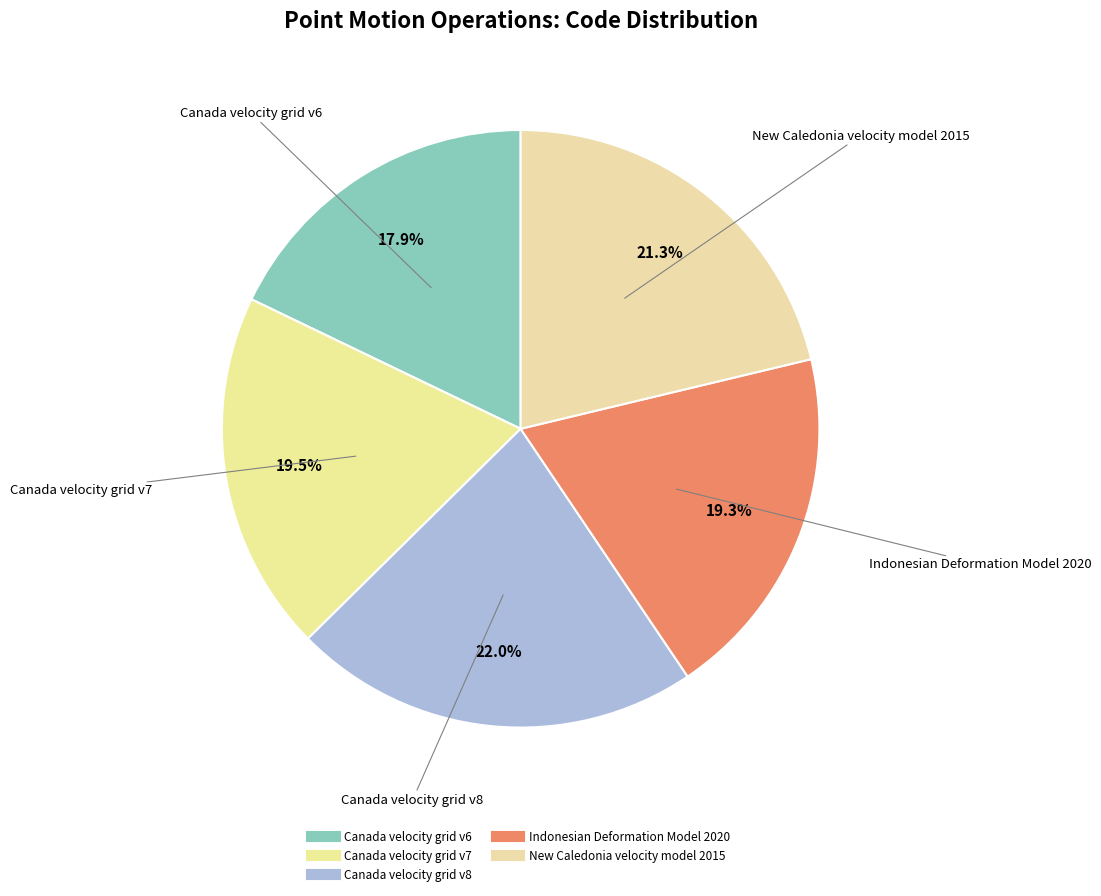

Rank the categories by value from highest to lowest.

Canada velocity grid v8, New Caledonia velocity model 2015, Canada velocity grid v7, Indonesian Deformation Model 2020, Canada velocity grid v6